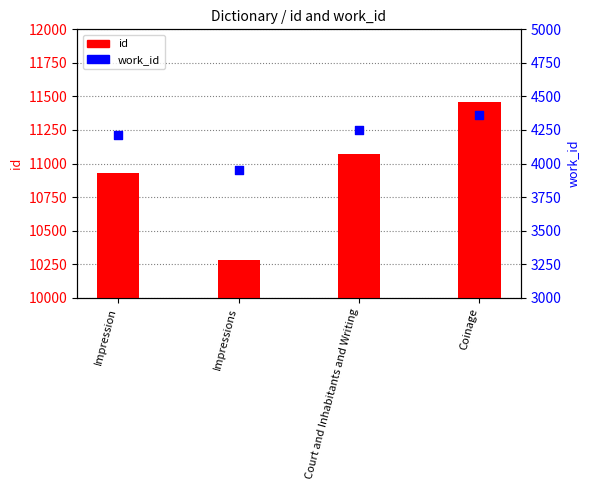

At how many categories does at least one series exceed 4994?

4